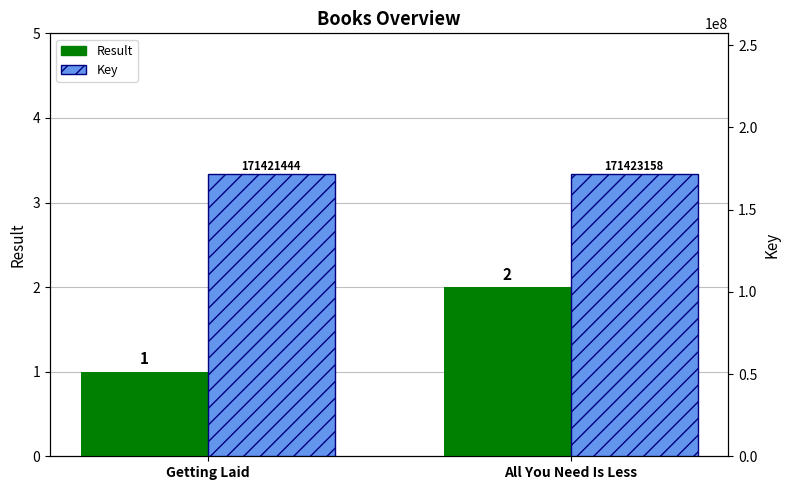

What is the label of the 1st bar from the right?

All You Need Is Less